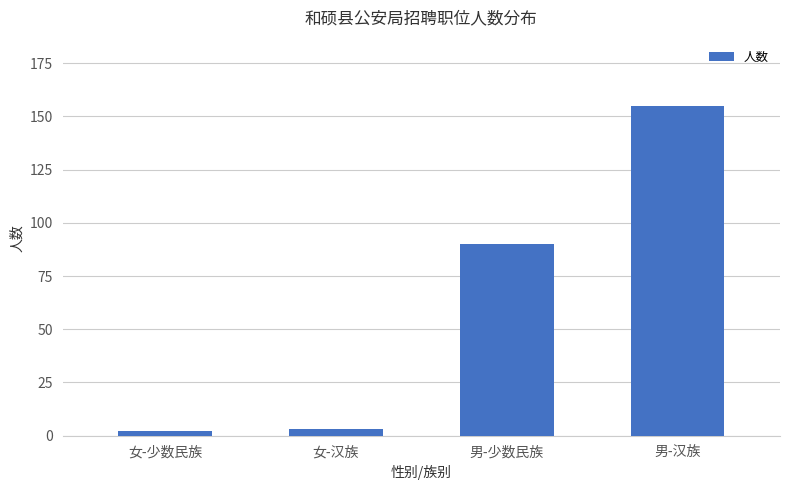

Which has a higher value, 男-少数民族 or 女-汉族?

男-少数民族